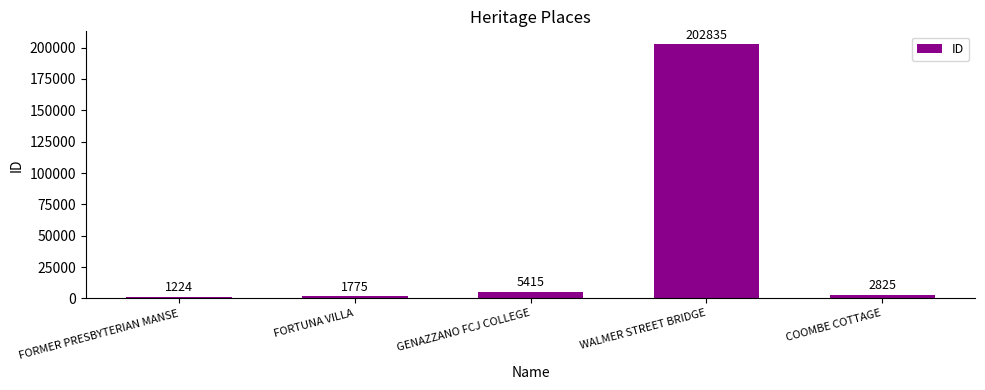

What is the smallest value displayed?

1224